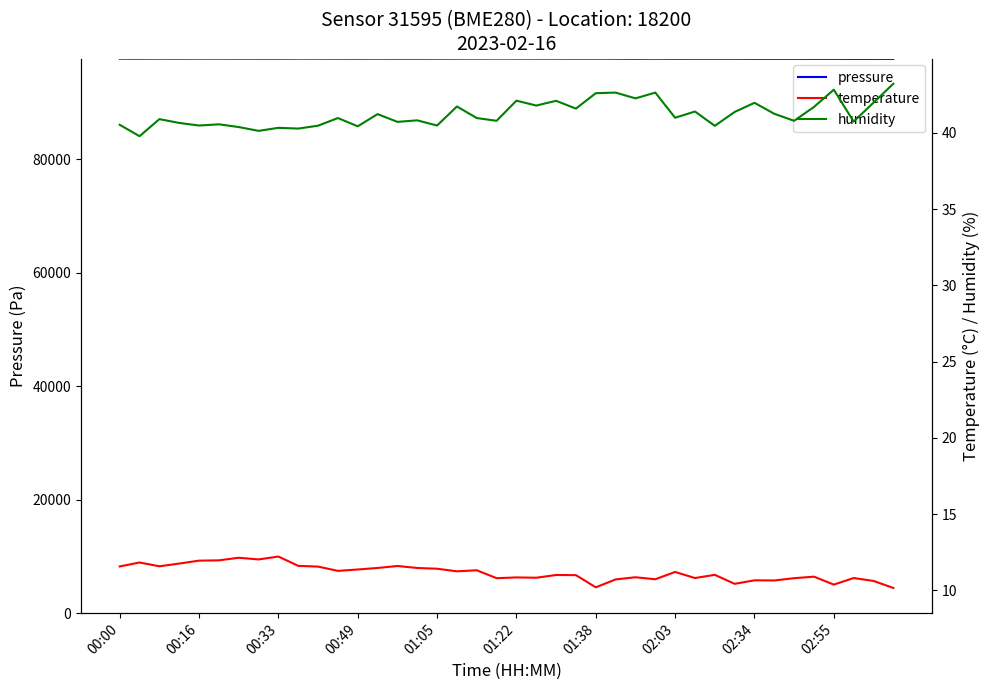

How many interior local valleys does the pressure series have?

10